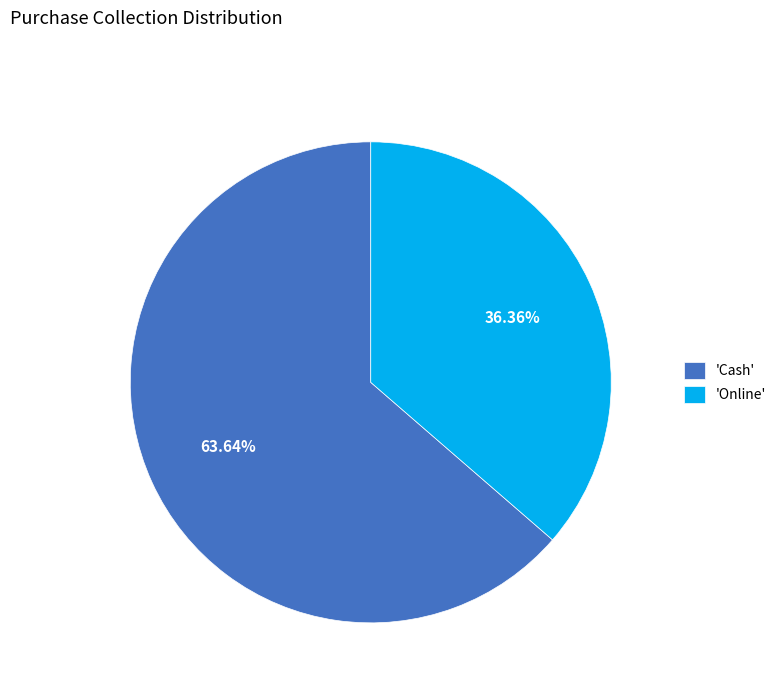

What is the smallest slice in the pie chart?

'Online'